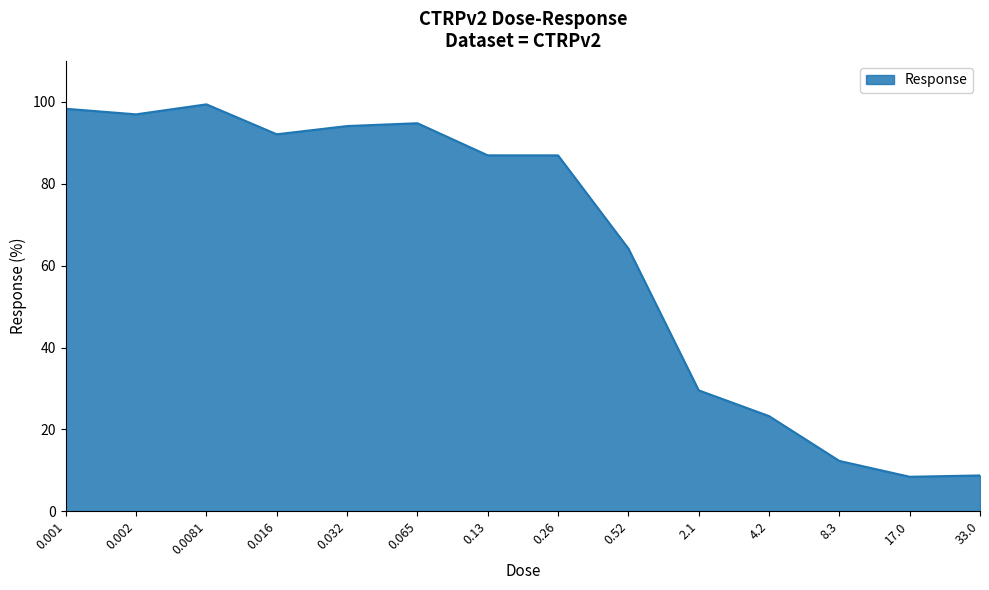

What position from the left is 0.52?

9